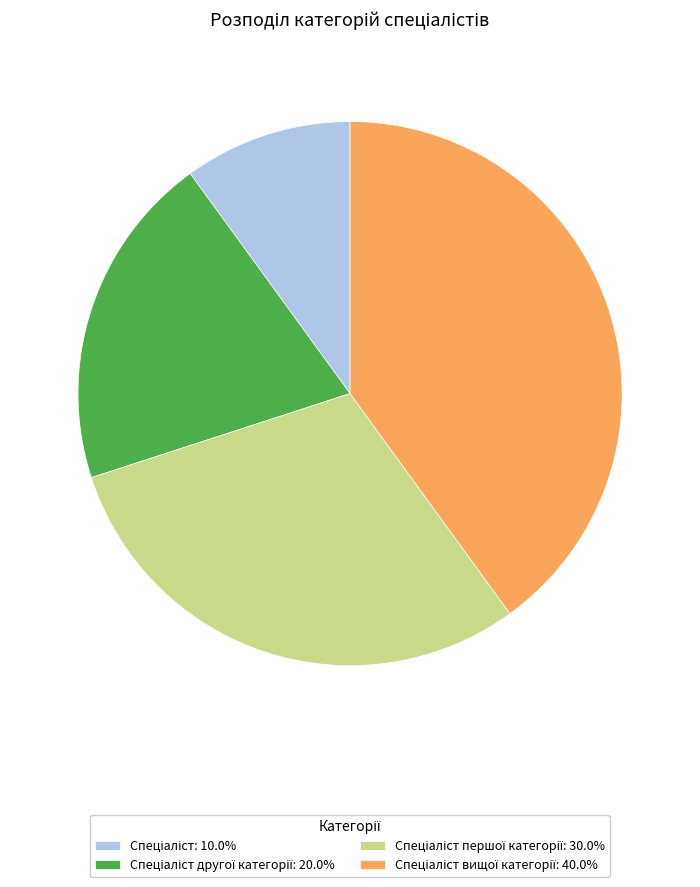

Is there a majority slice in this chart?

No